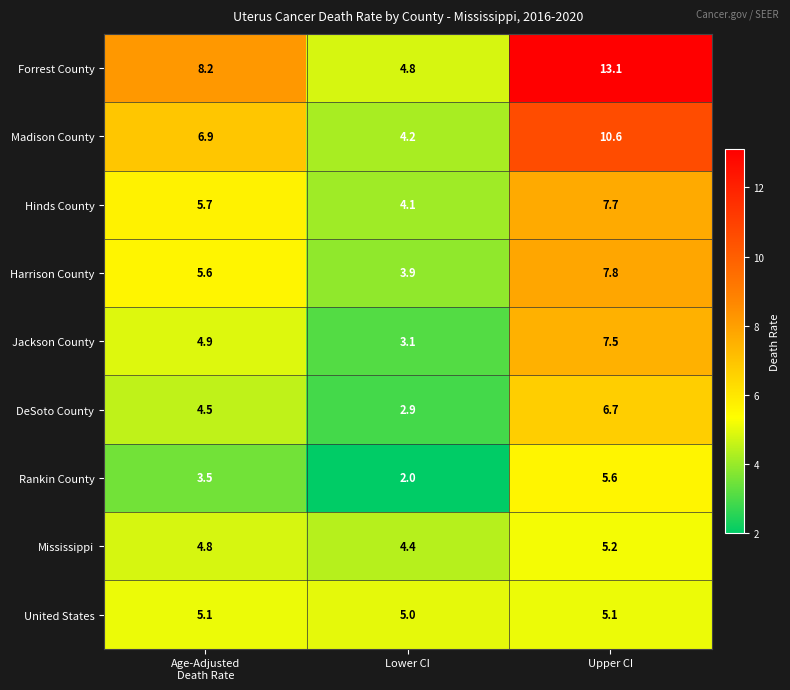

What is the difference between the maximum and second lowest values in the Rankin County series?

2.1